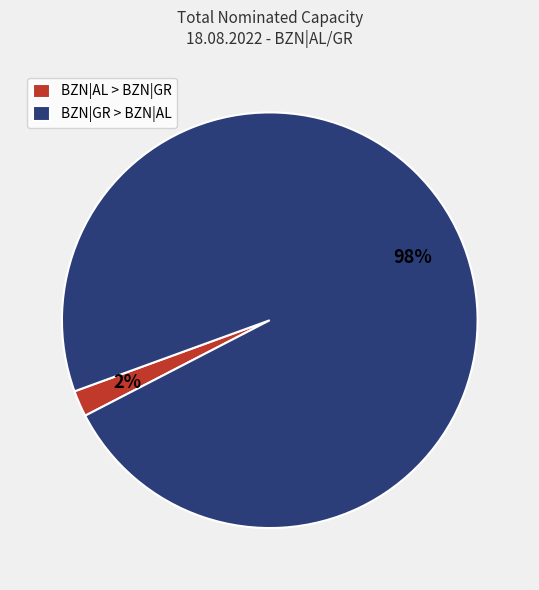

Rank the categories by value from lowest to highest.

BZN|AL > BZN|GR, BZN|GR > BZN|AL